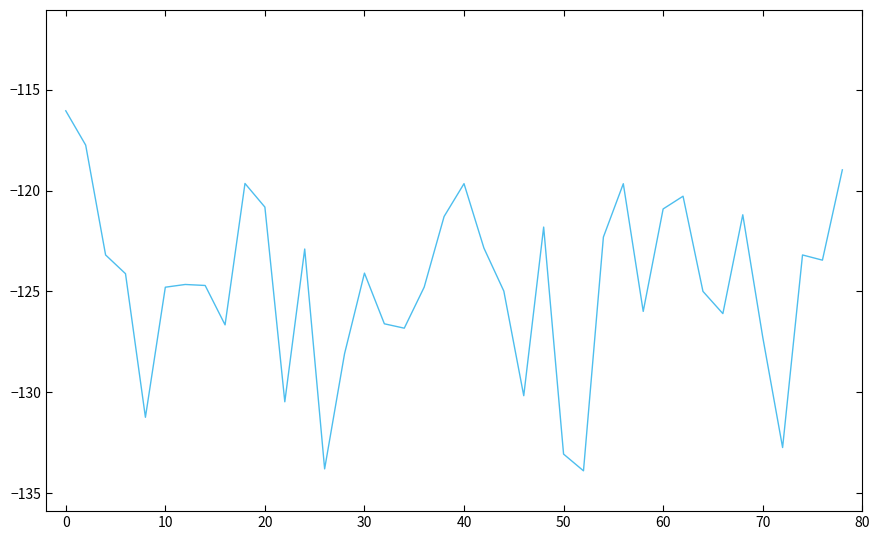

What is the difference between the maximum and minimum values?

17.9